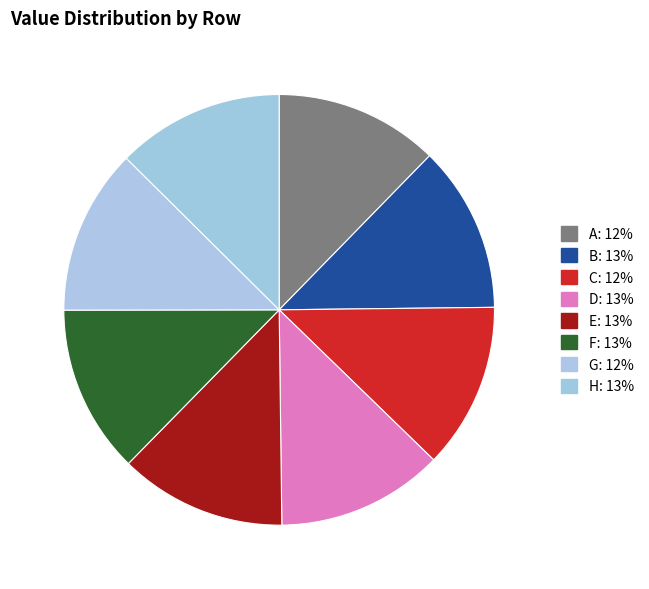

The B slice represents 13% of the pie. True or false?

True